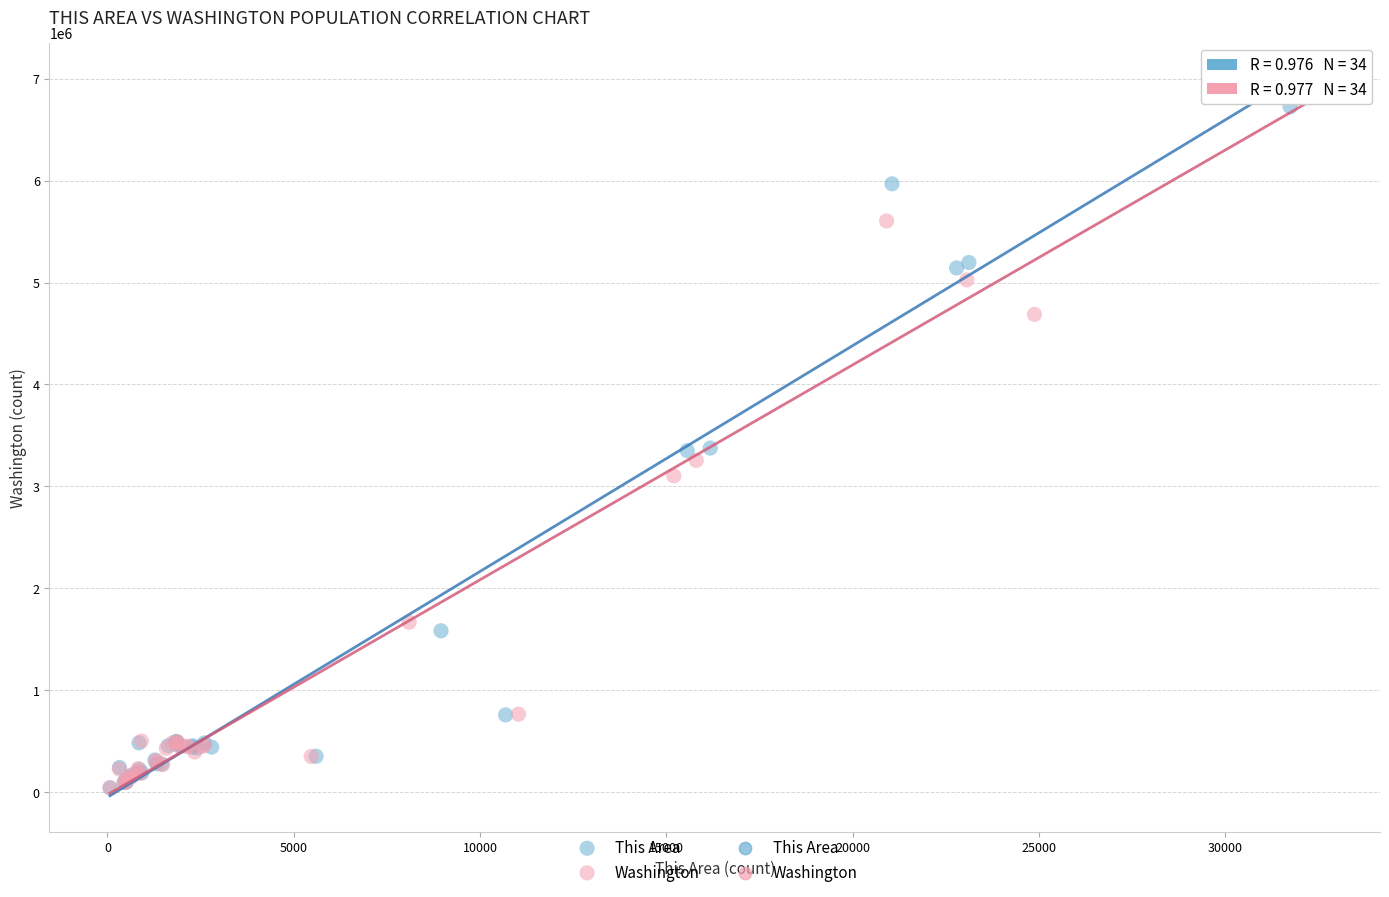

Which series has the widest spread of Y values?

Washington